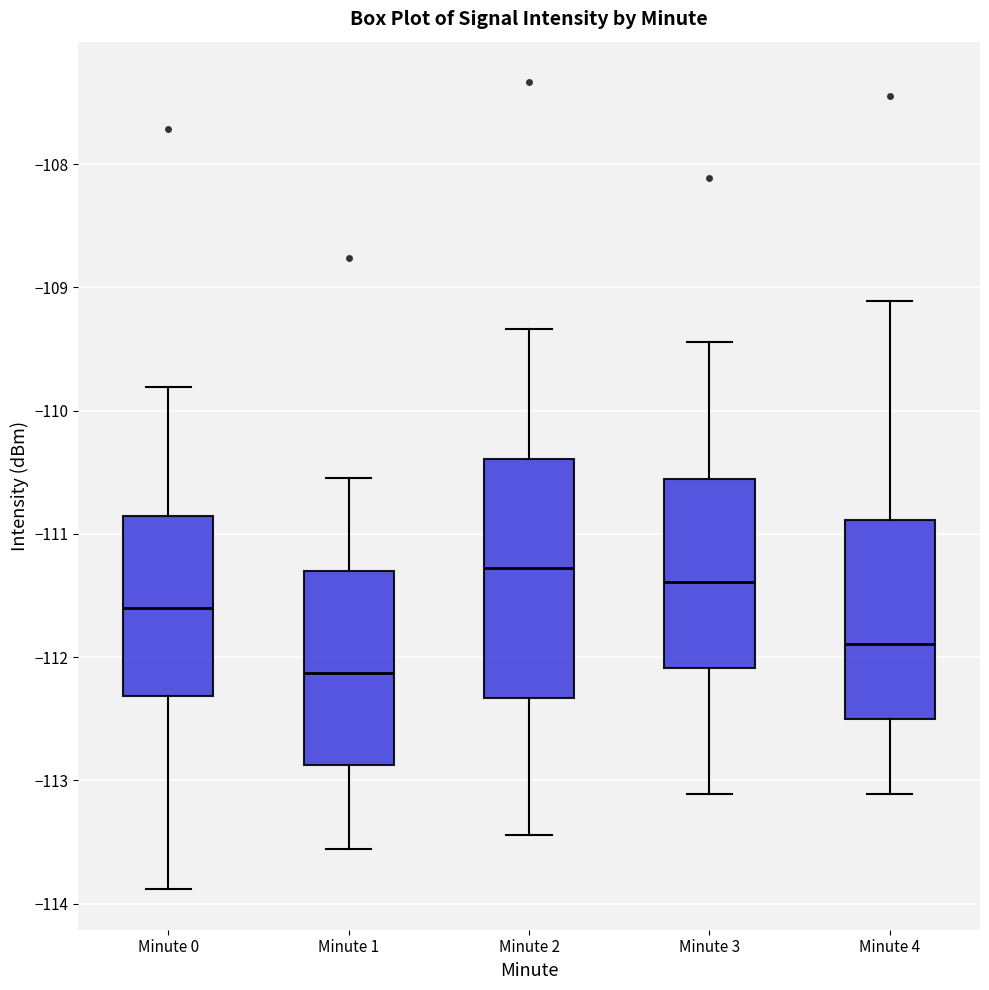

Reading left to right, read every box against the y-axis: the position of its median line, the range the box covers, and the ends of its whiskers. The values are not printed on the chart, so give them approximately, as read against the axis.

Minute 0: median -111.6, box -112.3 to -110.9, whiskers -113.9 to -109.8
Minute 1: median -112.1, box -112.9 to -111.3, whiskers -113.6 to -110.5
Minute 2: median -111.3, box -112.3 to -110.4, whiskers -113.4 to -109.3
Minute 3: median -111.4, box -112.1 to -110.6, whiskers -113.1 to -109.4
Minute 4: median -111.9, box -112.5 to -110.9, whiskers -113.1 to -109.1